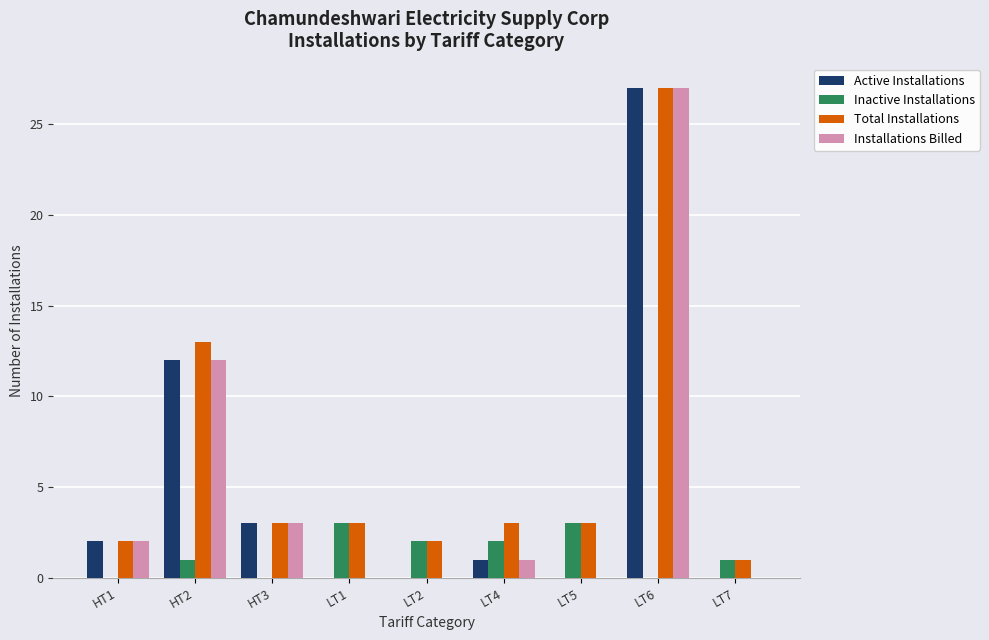

What is the highest value of the Inactive Installations series?

3